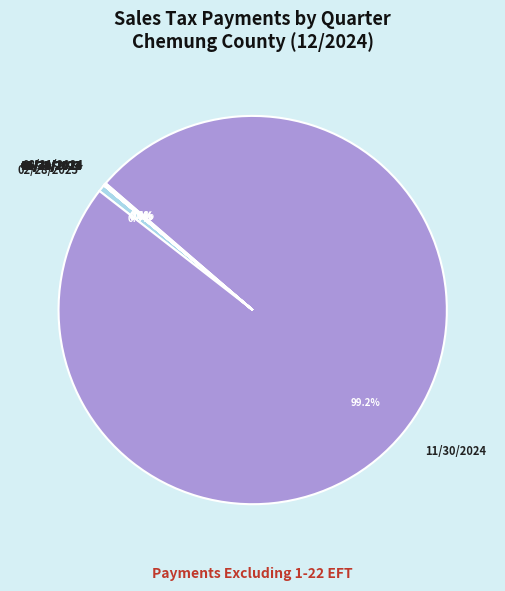

Which category has the biggest portion of the pie?

11/30/2024